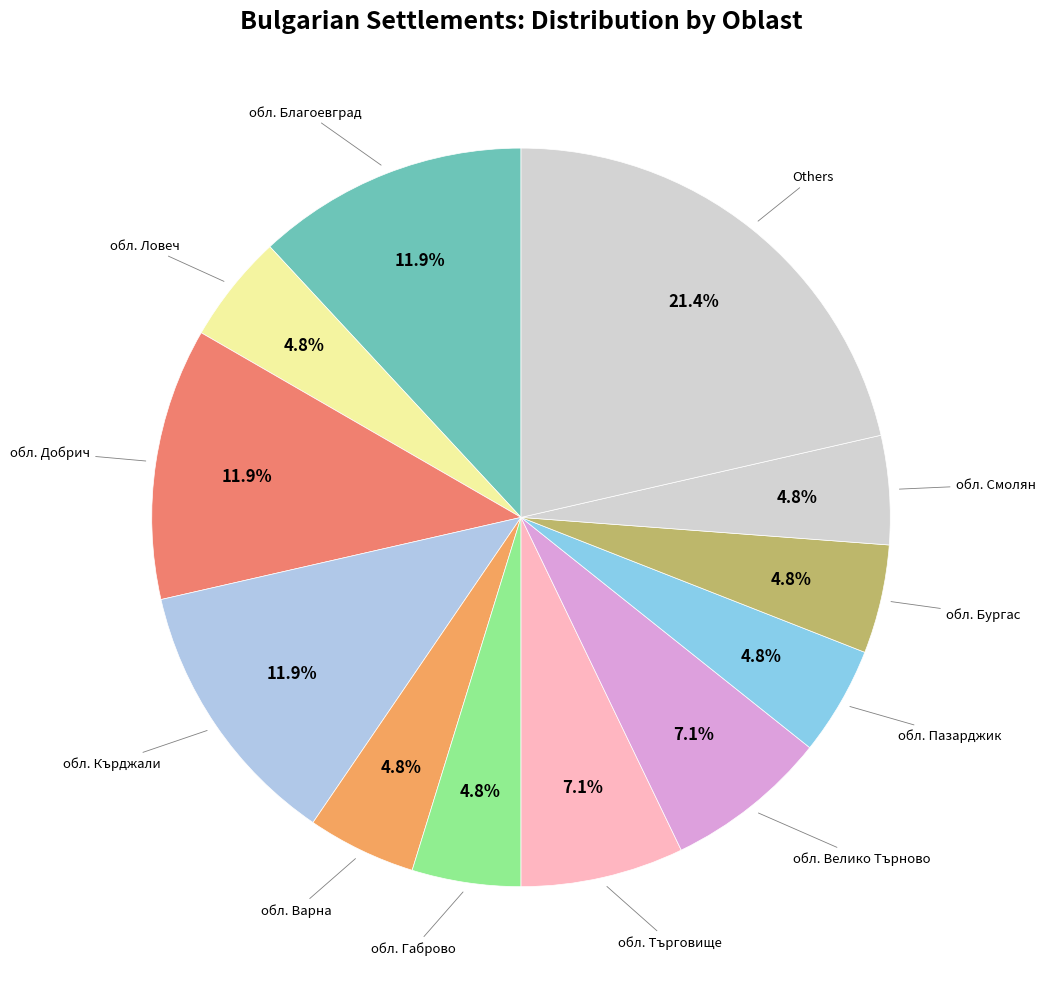

How many slices are in this pie chart?

12